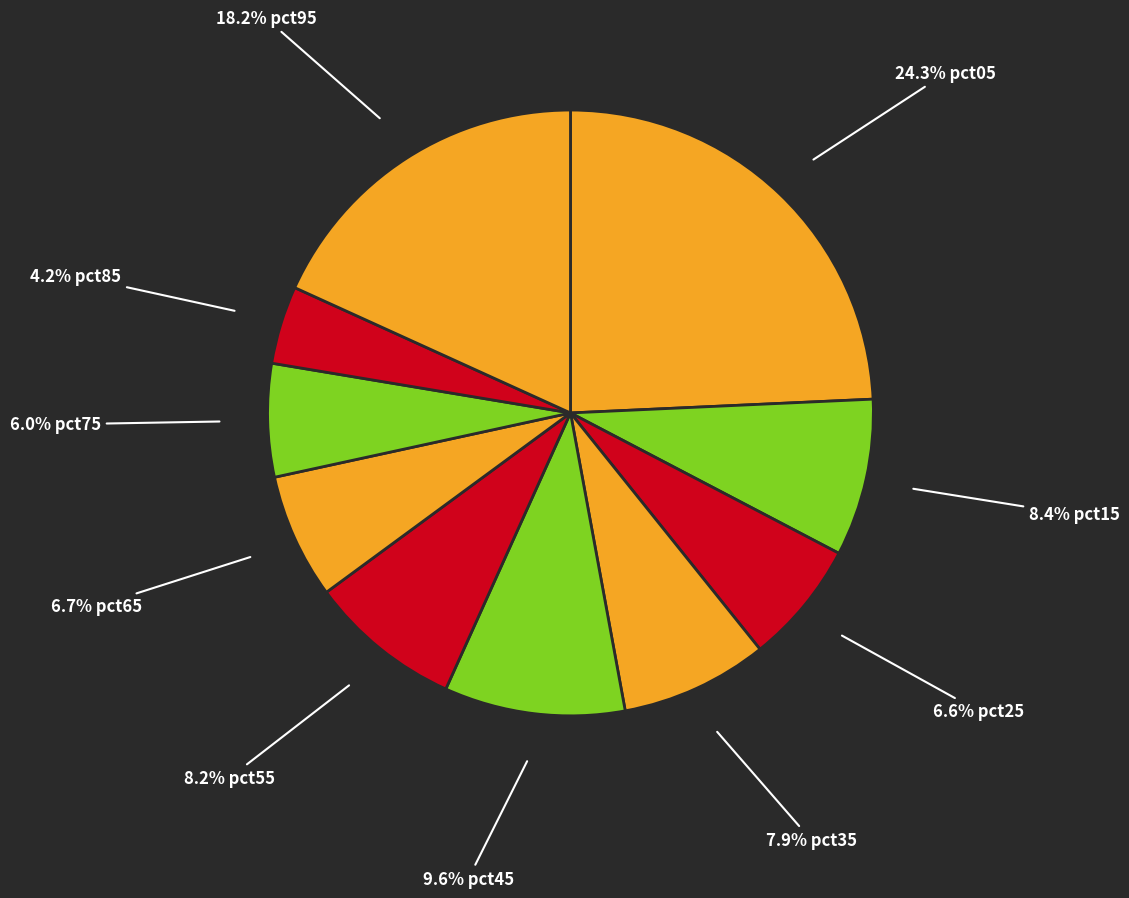

How many slices are in this pie chart?

10